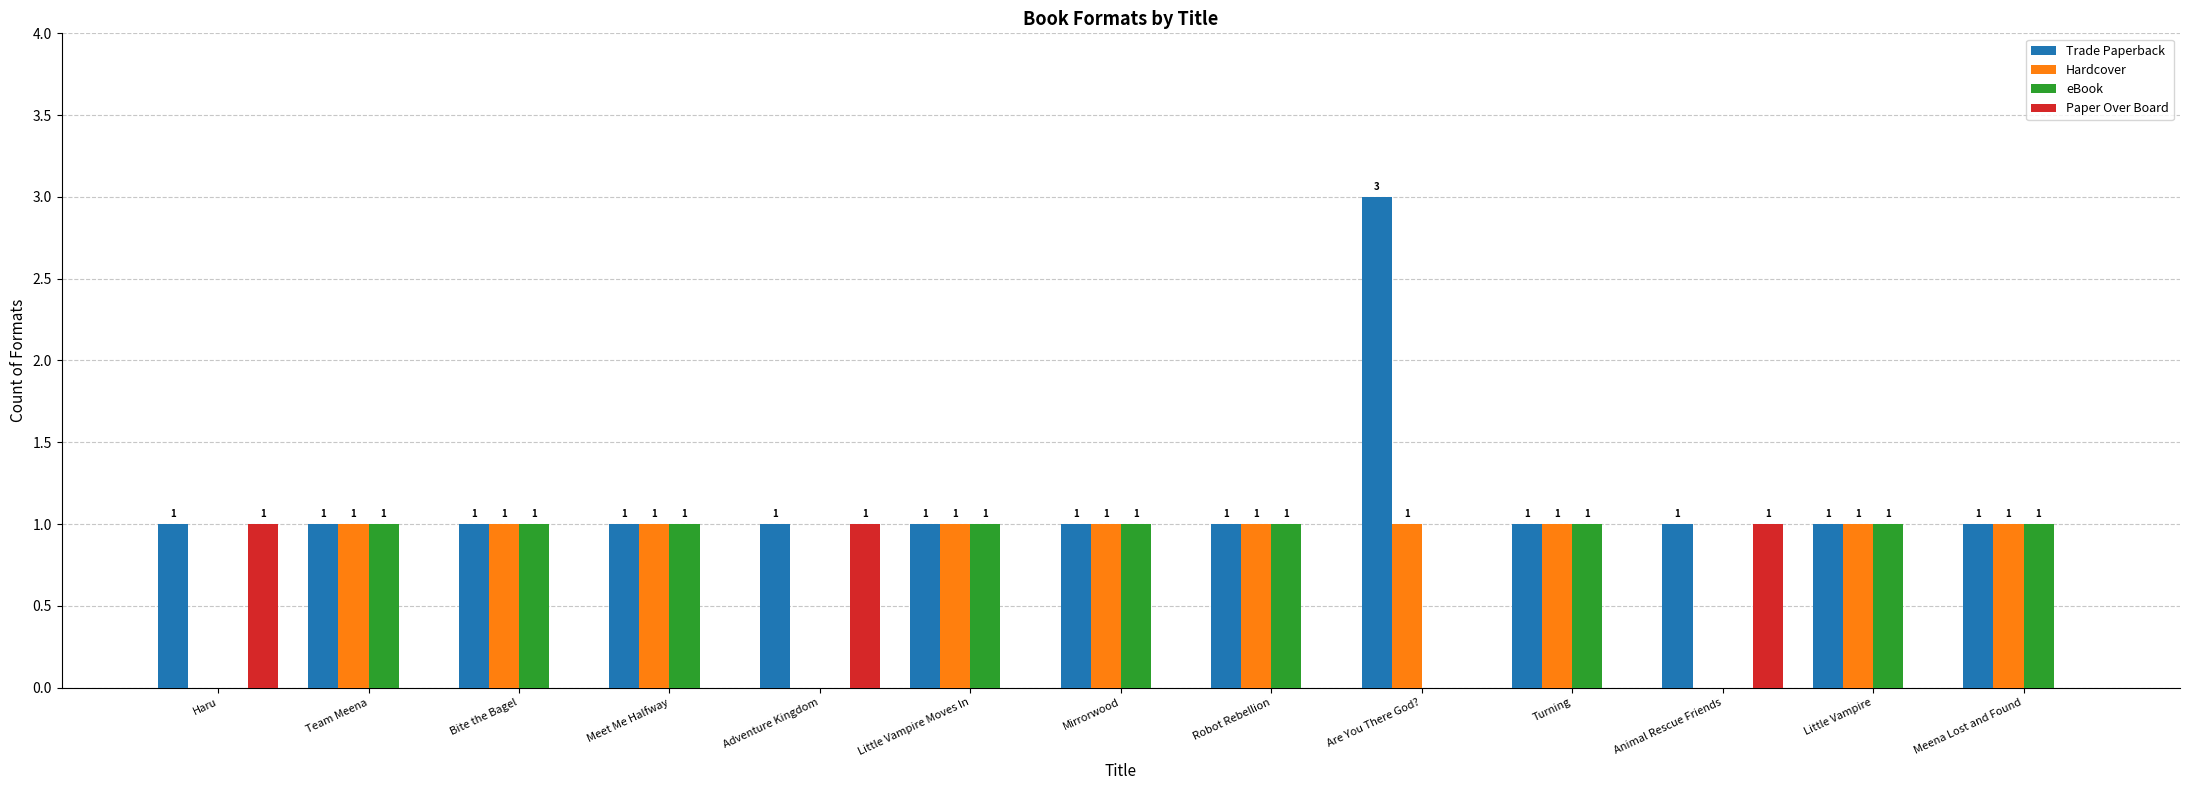

True or false: eBook has a value of 1 at Mirrorwood.

True